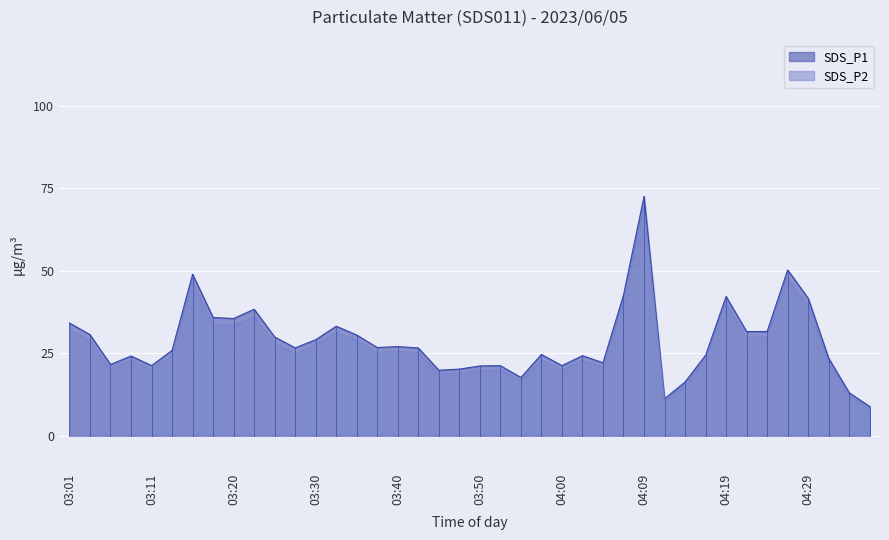

What position from the right is 04:19?

8